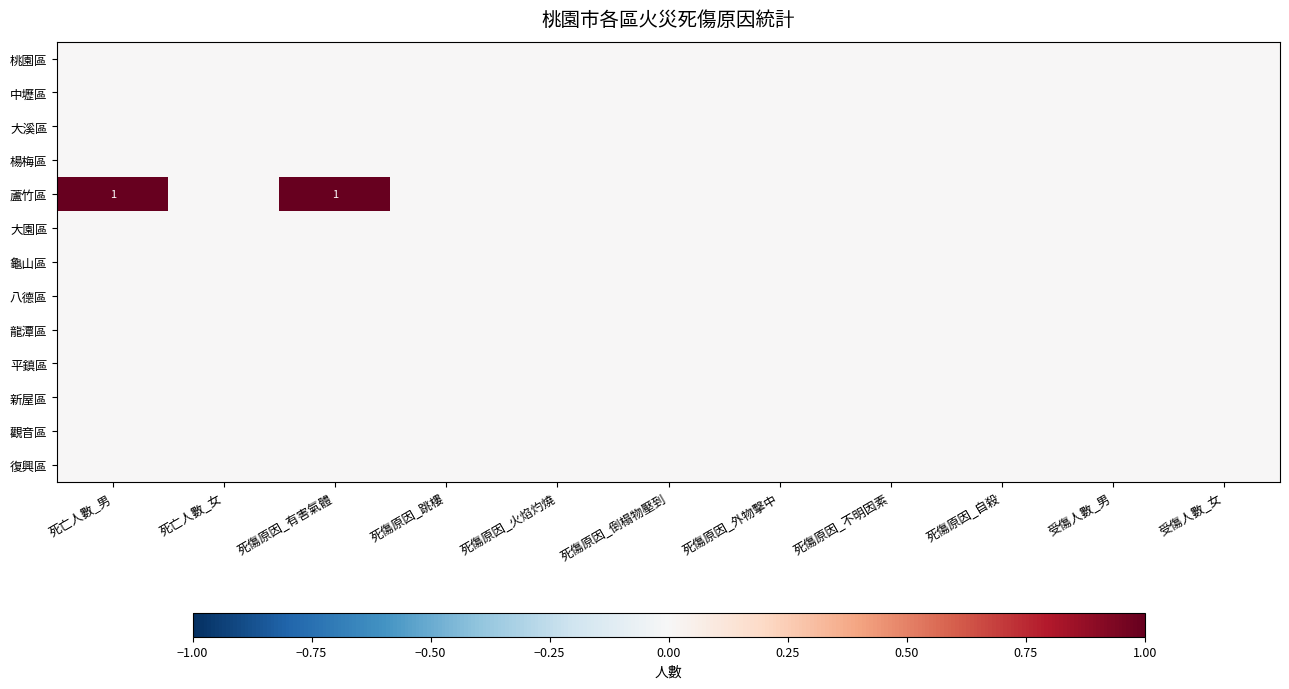

How many series are shown in this chart?

13